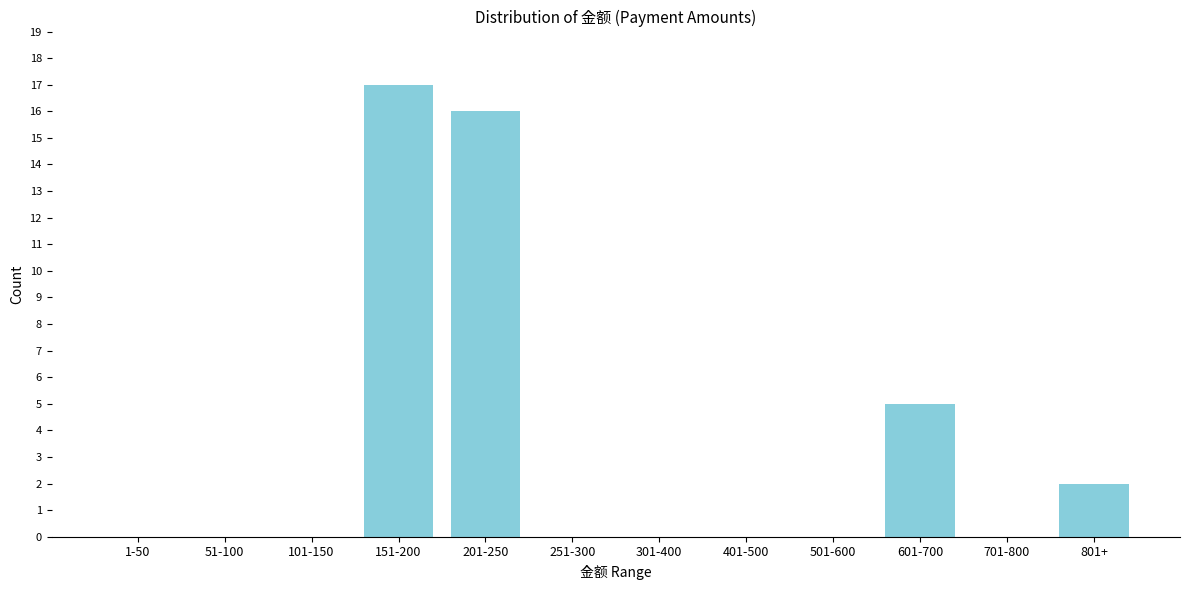

Reading left to right, transcribe all the data shown in this chart.

1-50=0	51-100=0	101-150=0	151-200=17	201-250=16	251-300=0	301-400=0	401-500=0	501-600=0	601-700=5	701-800=0	801+=2